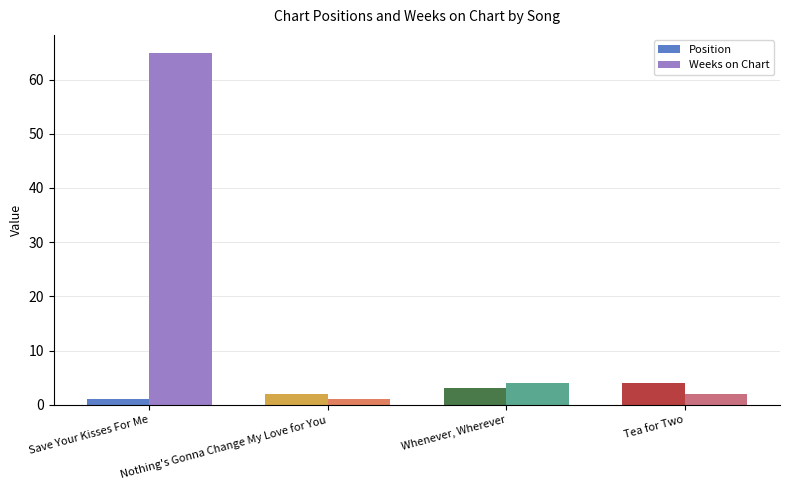

Rank the categories by Weeks on Chart value from highest to lowest.

Save Your Kisses For Me, Whenever, Wherever, Tea for Two, Nothing's Gonna Change My Love for You